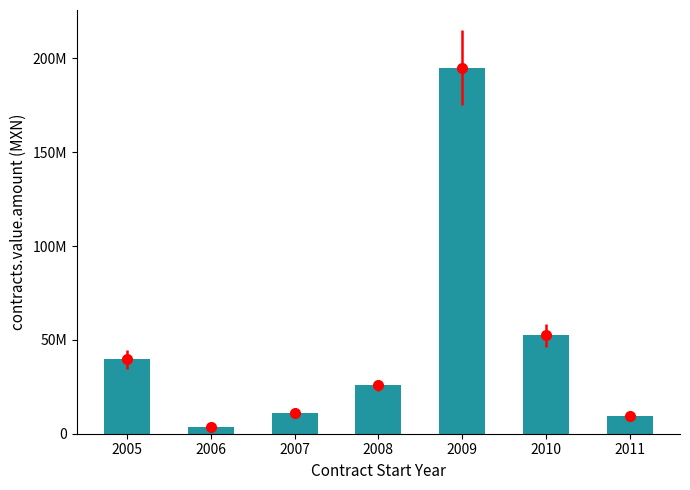

What is the difference between the second highest and second lowest values?

42930140.4